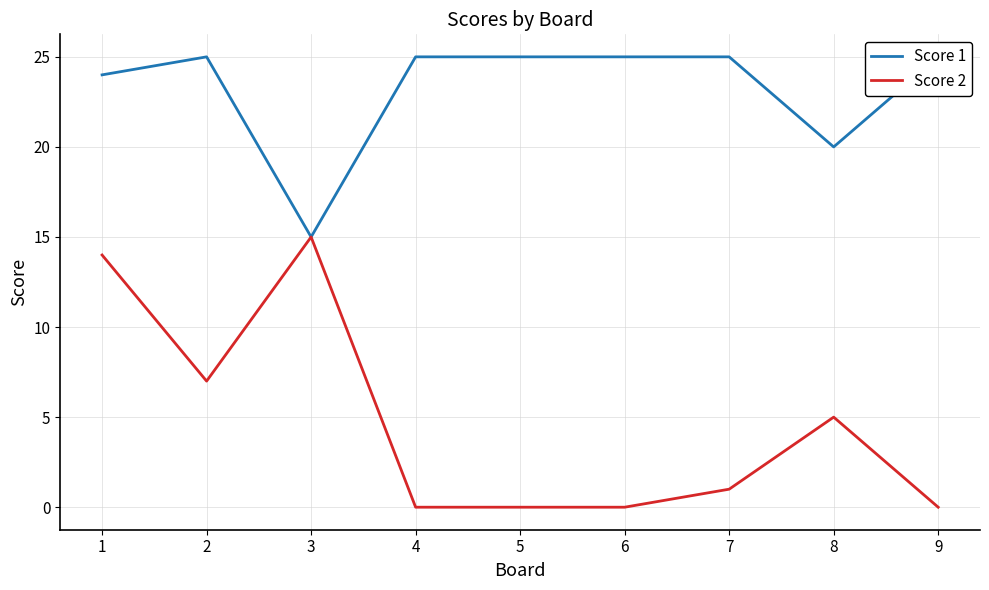

True or false: Score 1 and Score 2 cross at least once.

False